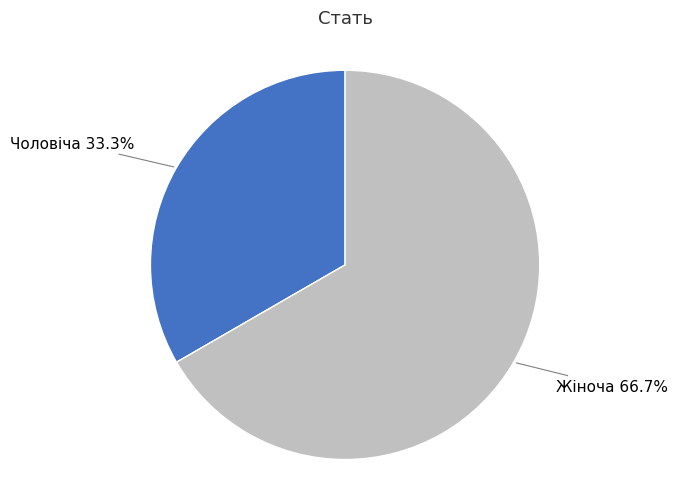

To the nearest percent, what portion does Чоловіча represent?

33%